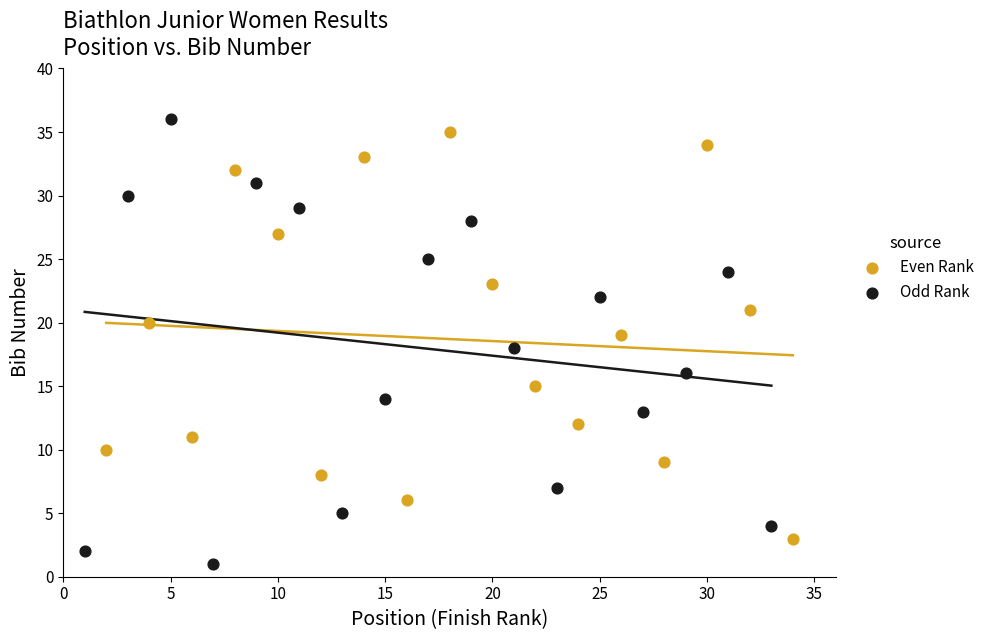

Which series reaches the minimum Y coordinate?

Odd Rank